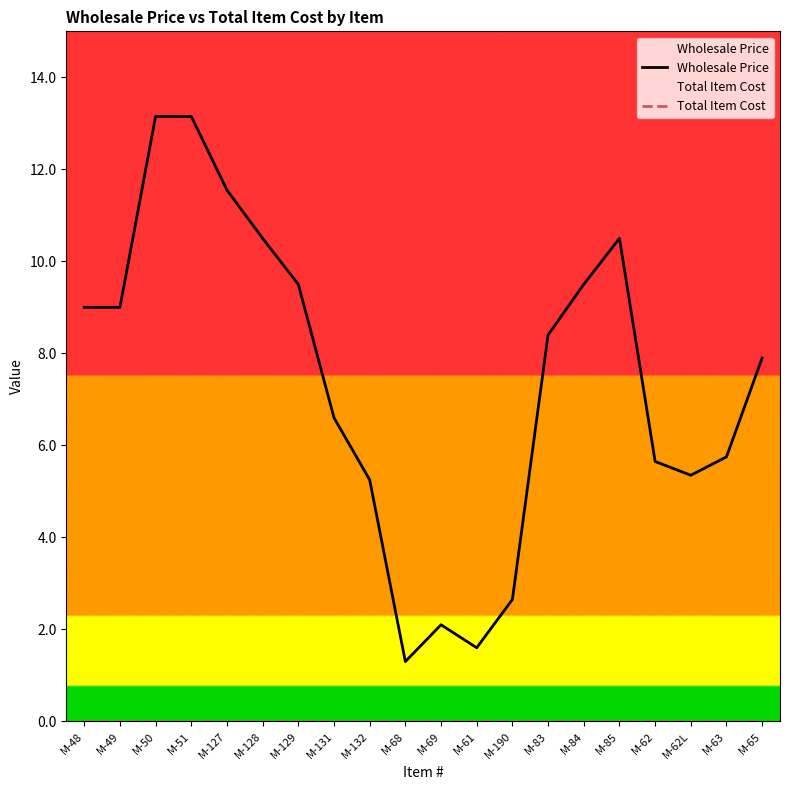

Is it true that Wholesale Price equals 20.2 at M-51?

False